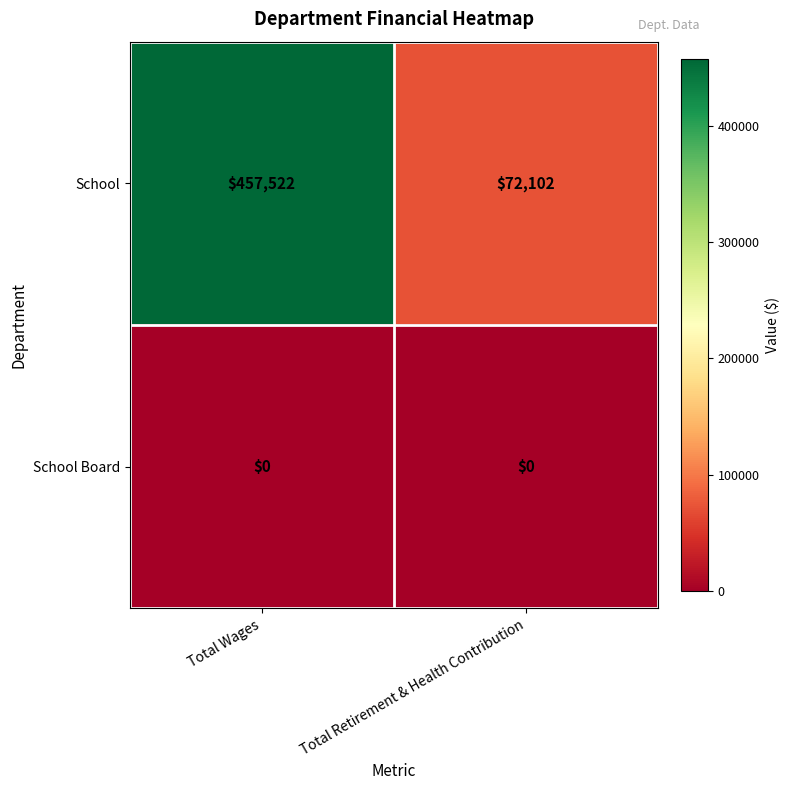

What is the sum of all School values?

529624